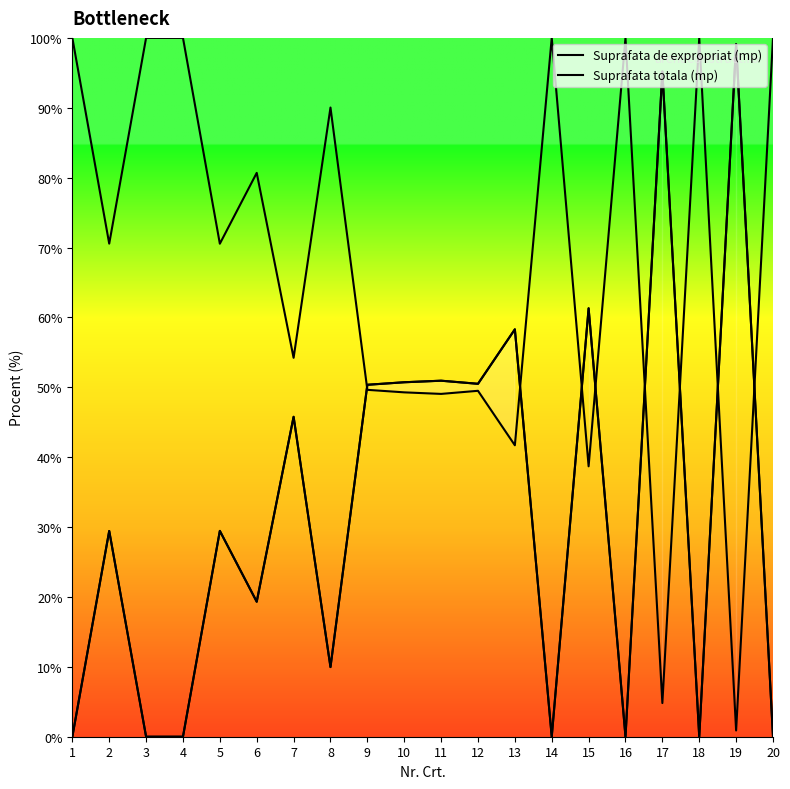

What is the spread (max minus min) of values at 6?

61.4